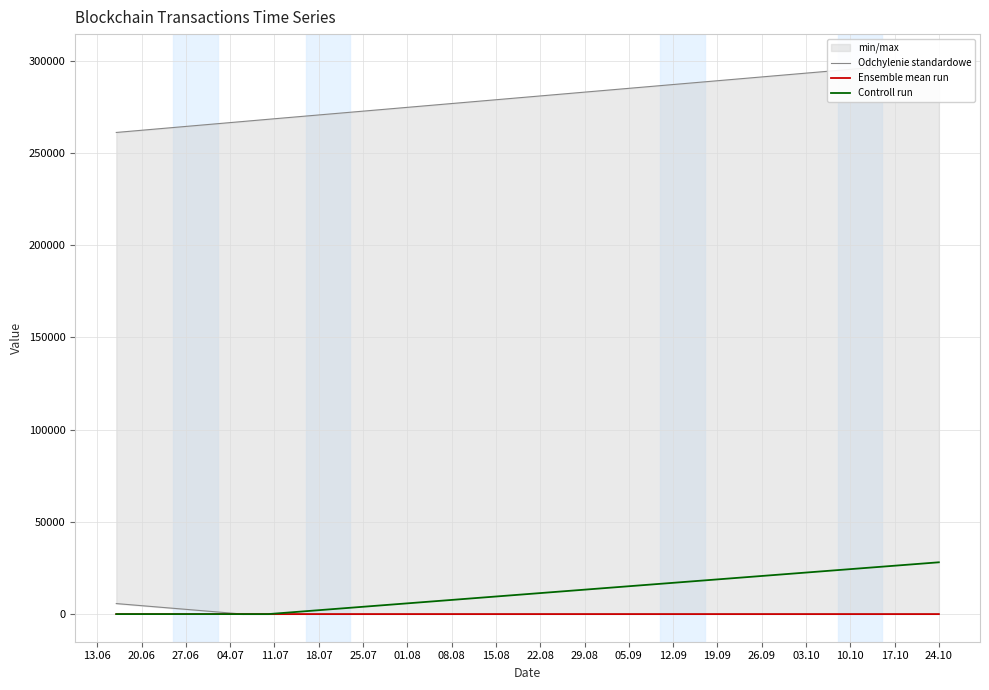

Rank the series at 13.06 from lowest to highest value.

Ensemble mean run, Controll run, Odchylenie standardowe